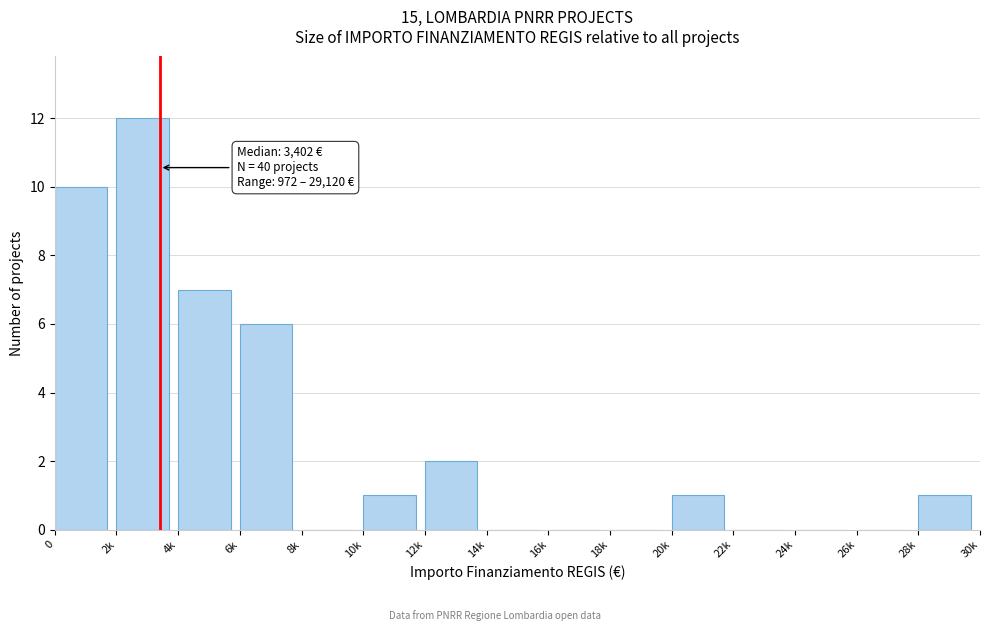

Reading left to right, transcribe all the data shown in this chart.

0=10	2k=12	4k=7	6k=6	8k=0	10k=1	12k=2	14k=0	16k=0	18k=0	20k=1	22k=0	24k=0	26k=0	28k=1